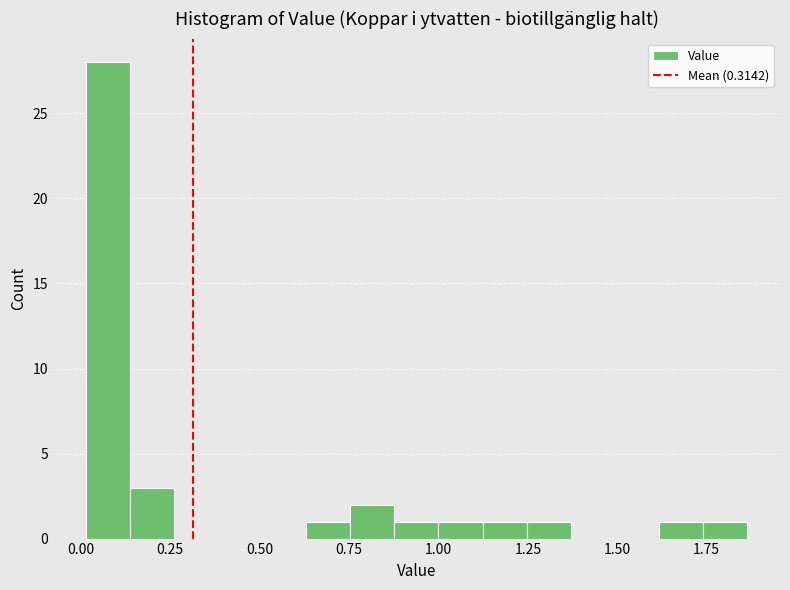

Around what value on the x-axis is the tallest bar? Give the approximate position of its centre, as read against the axis.

0.10